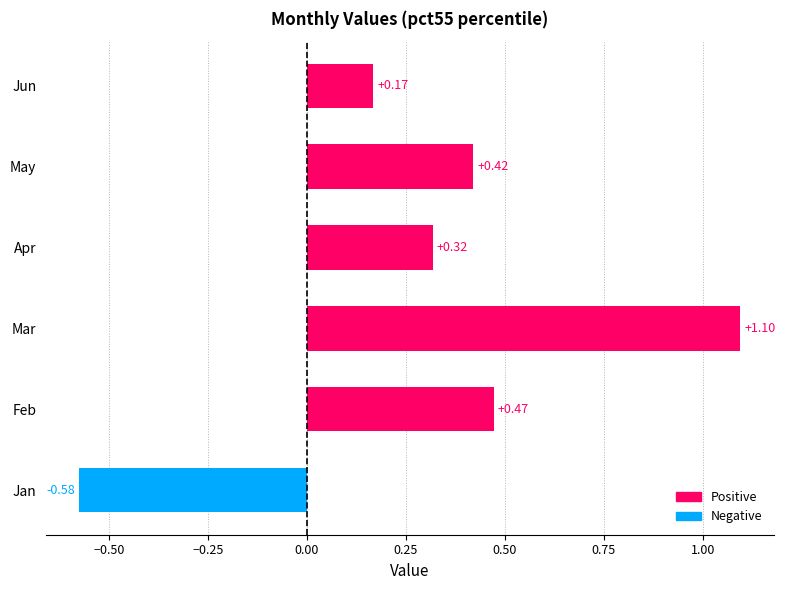

Between Jun and Apr, which is larger?

Apr